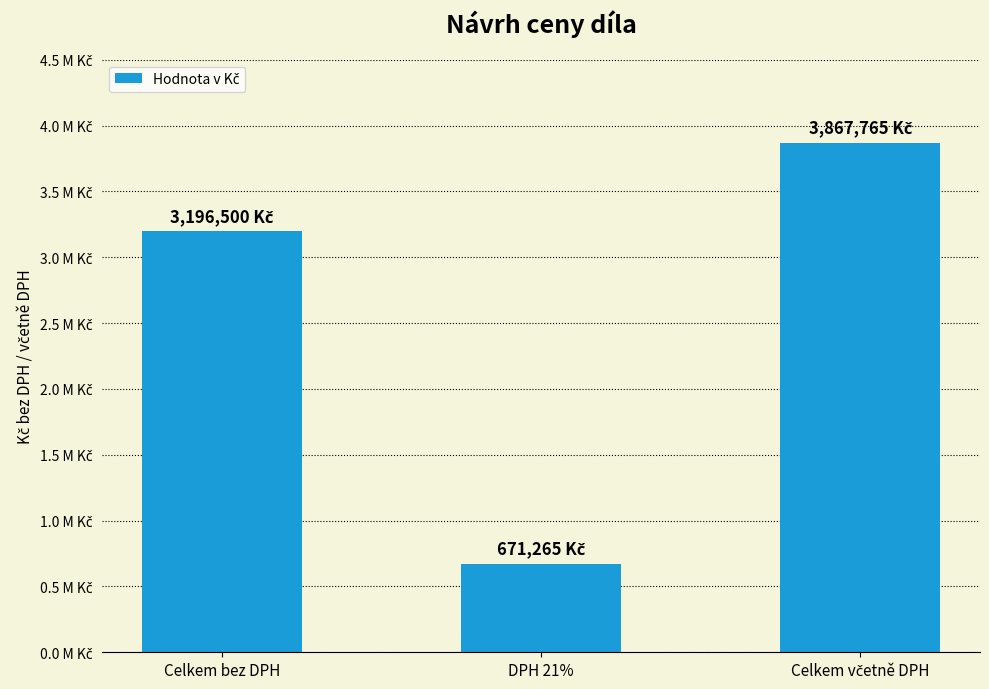

Reading left to right, what are all the values shown in this chart?

Celkem bez DPH=3196500	DPH 21%=671265	Celkem včetně DPH=3867765